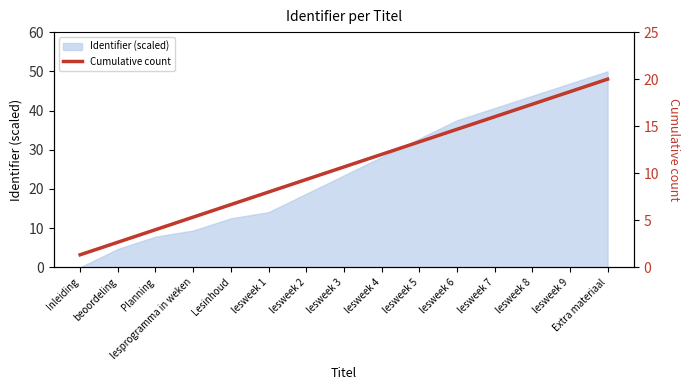

What is the smallest value displayed?

1.3